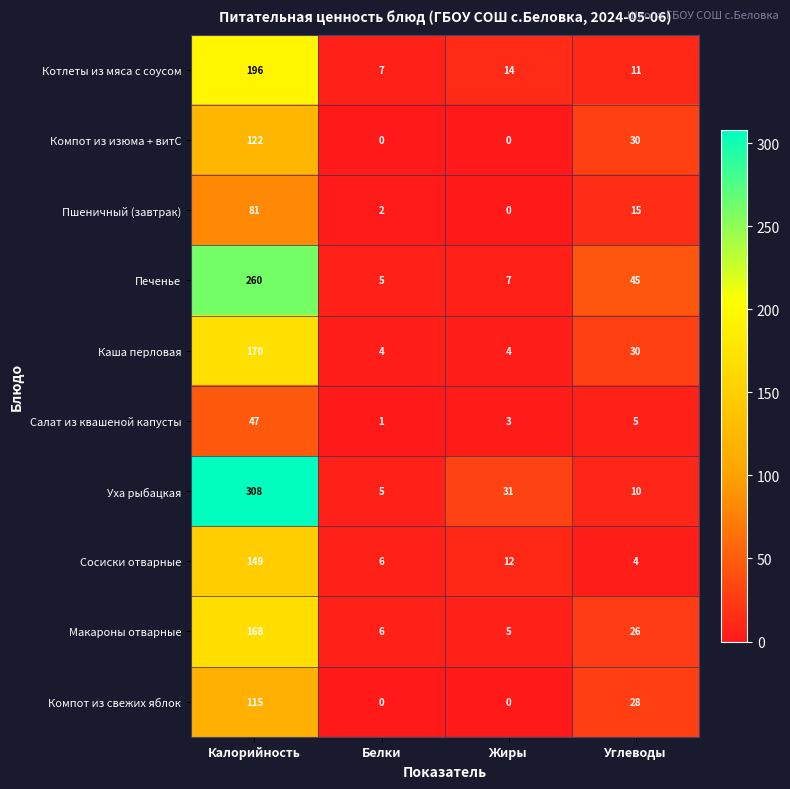

At which label does Компот из свежих яблок first exceed 28?

Калорийность